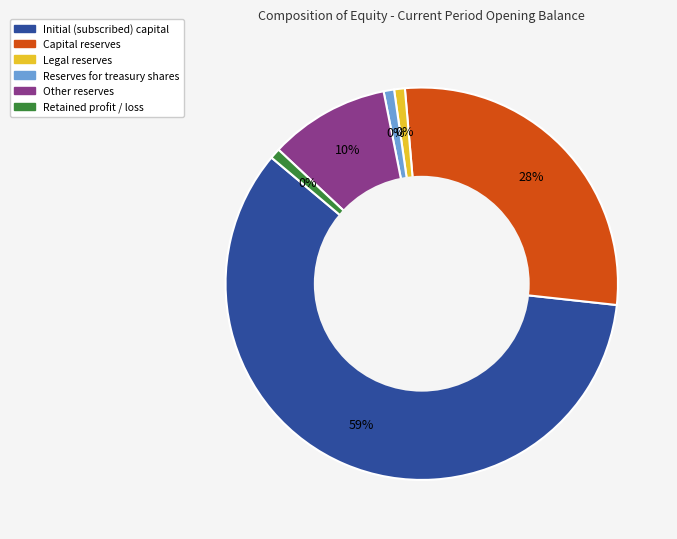

Which slice is the largest?

Initial (subscribed) capital